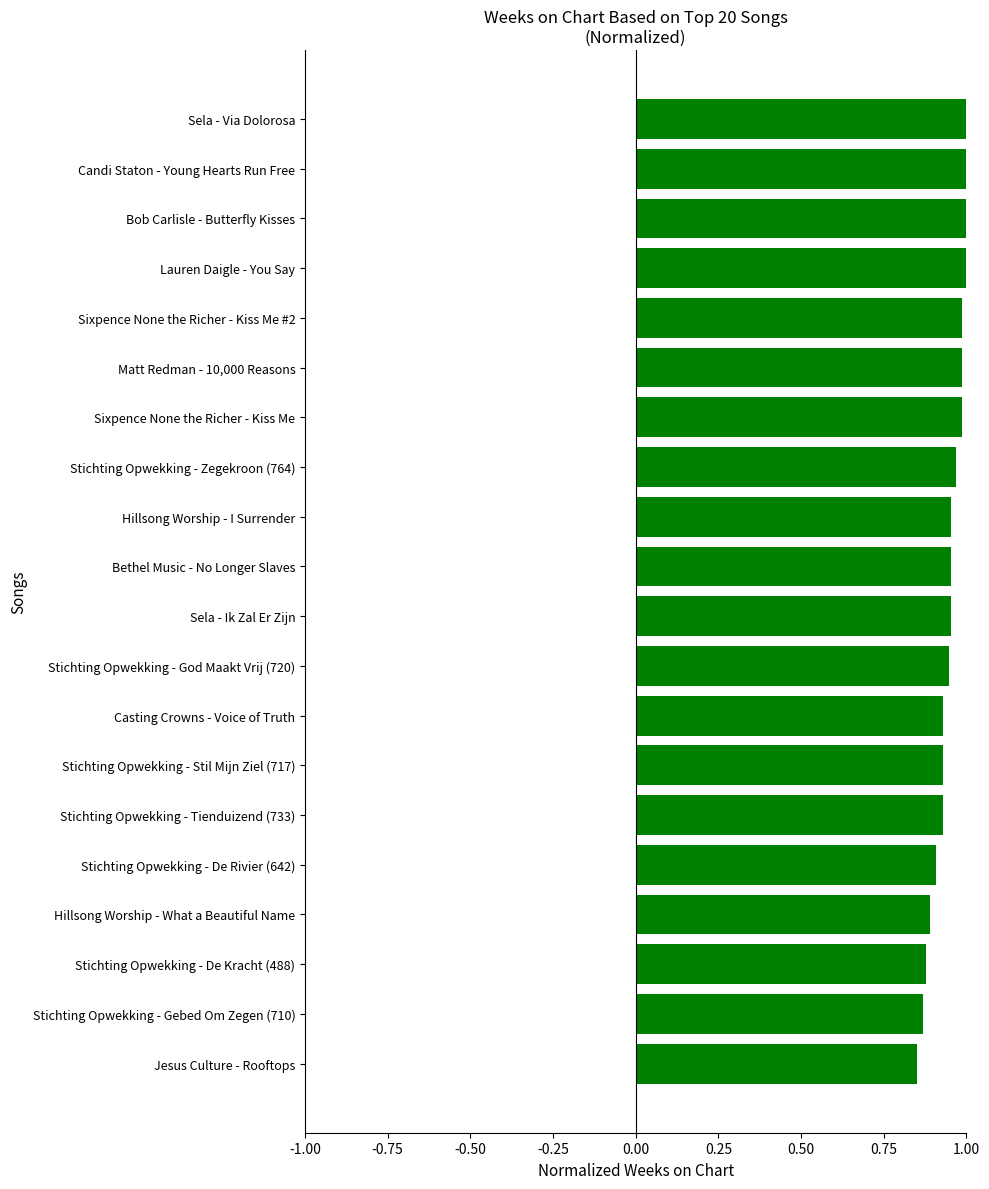

Where is the data nearest to the value 0?

Jesus Culture - Rooftops